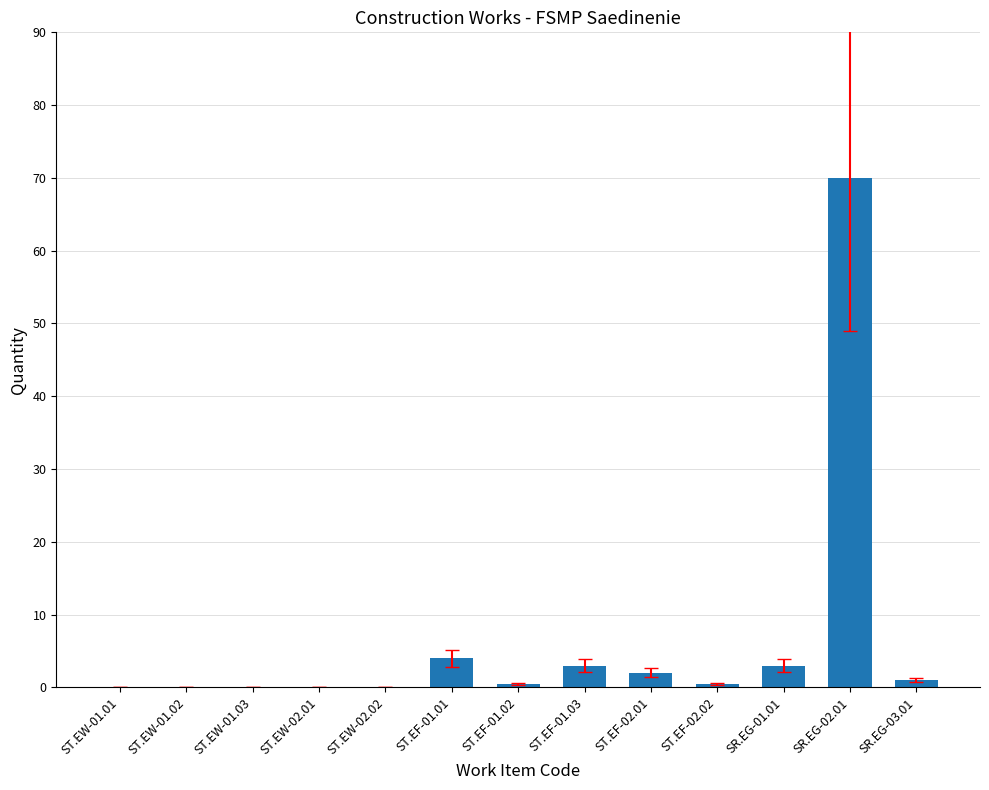

Is it true that the value at ST.EW-02.02 is -26.4?

False